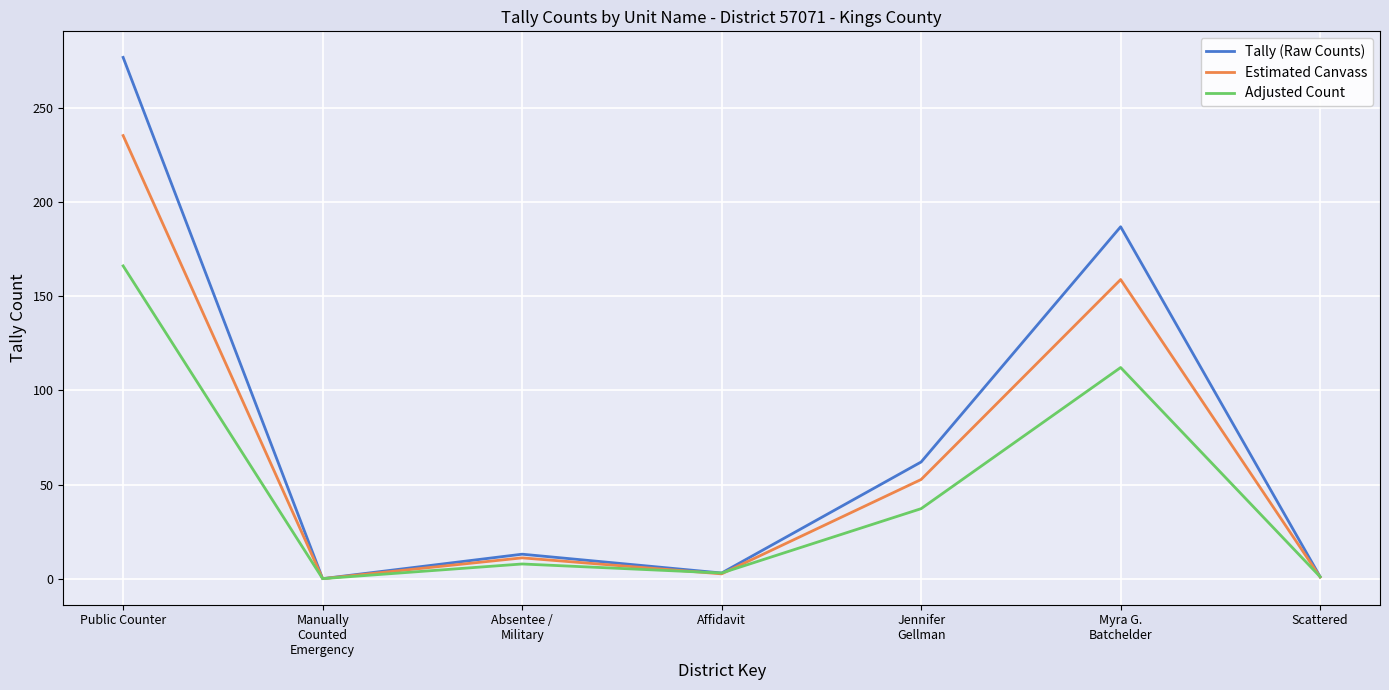

At which category is the sum across all series the highest?

Public Counter